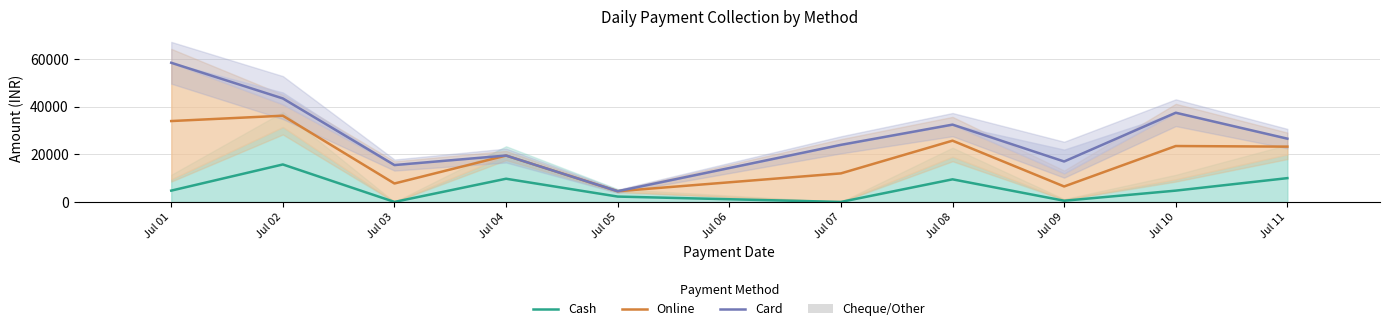

What is the difference between the highest and lowest values at Jul 03?

15500